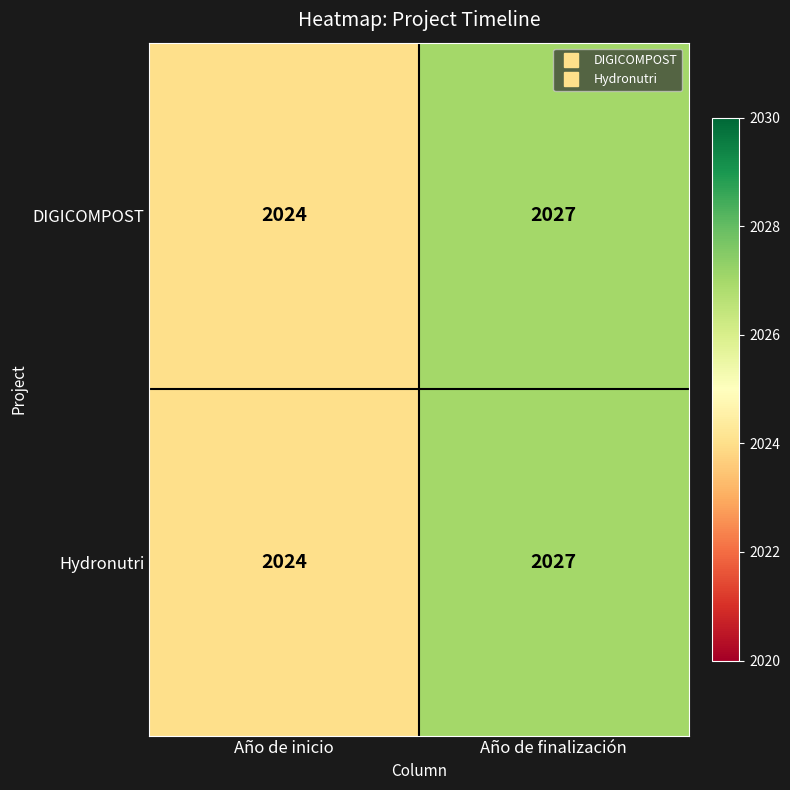

True or false: Hydronutri has a value of 2027 at Año de finalización.

True